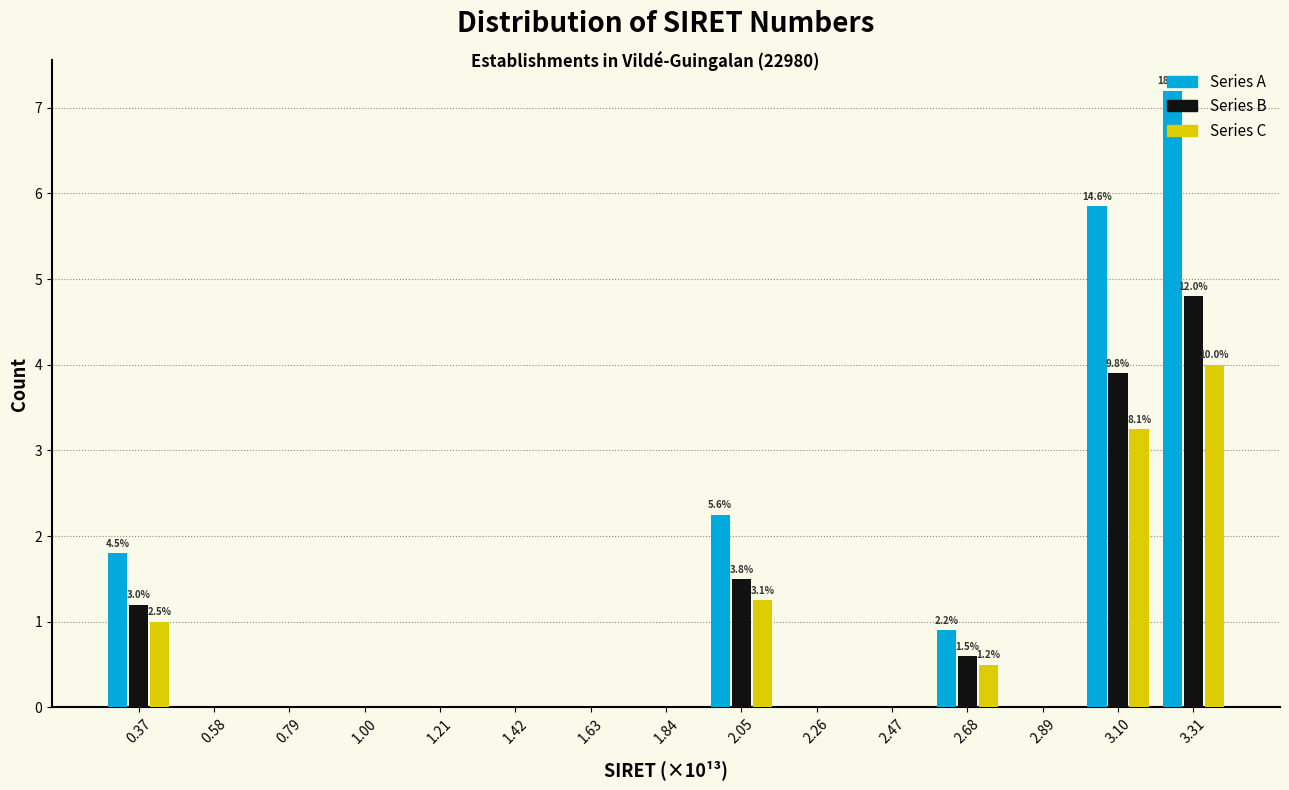

In the Series B series, which range on the x-axis has the tallest bar?

3.20 to 3.40